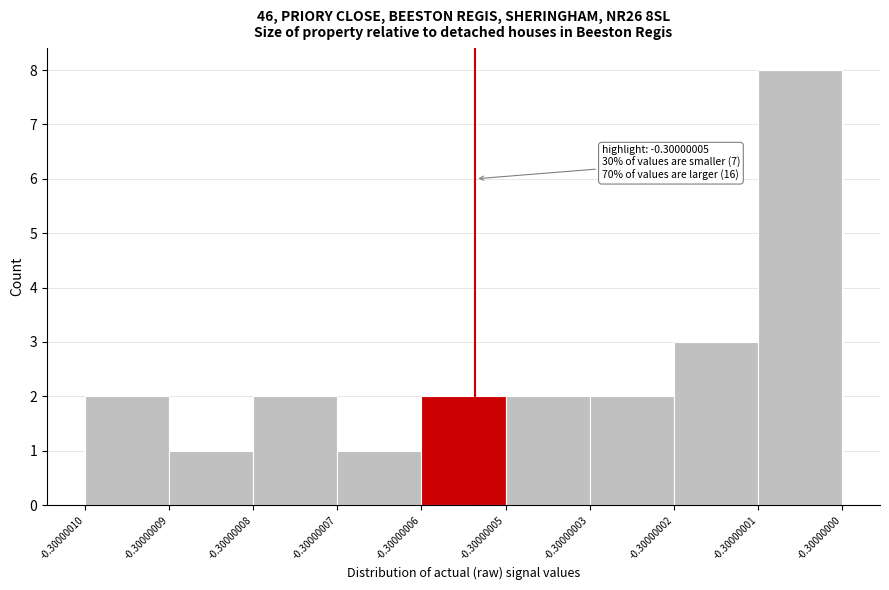

Reading left to right, transcribe all the data shown in this chart.

2	1	2	1	2	2	2	3	8